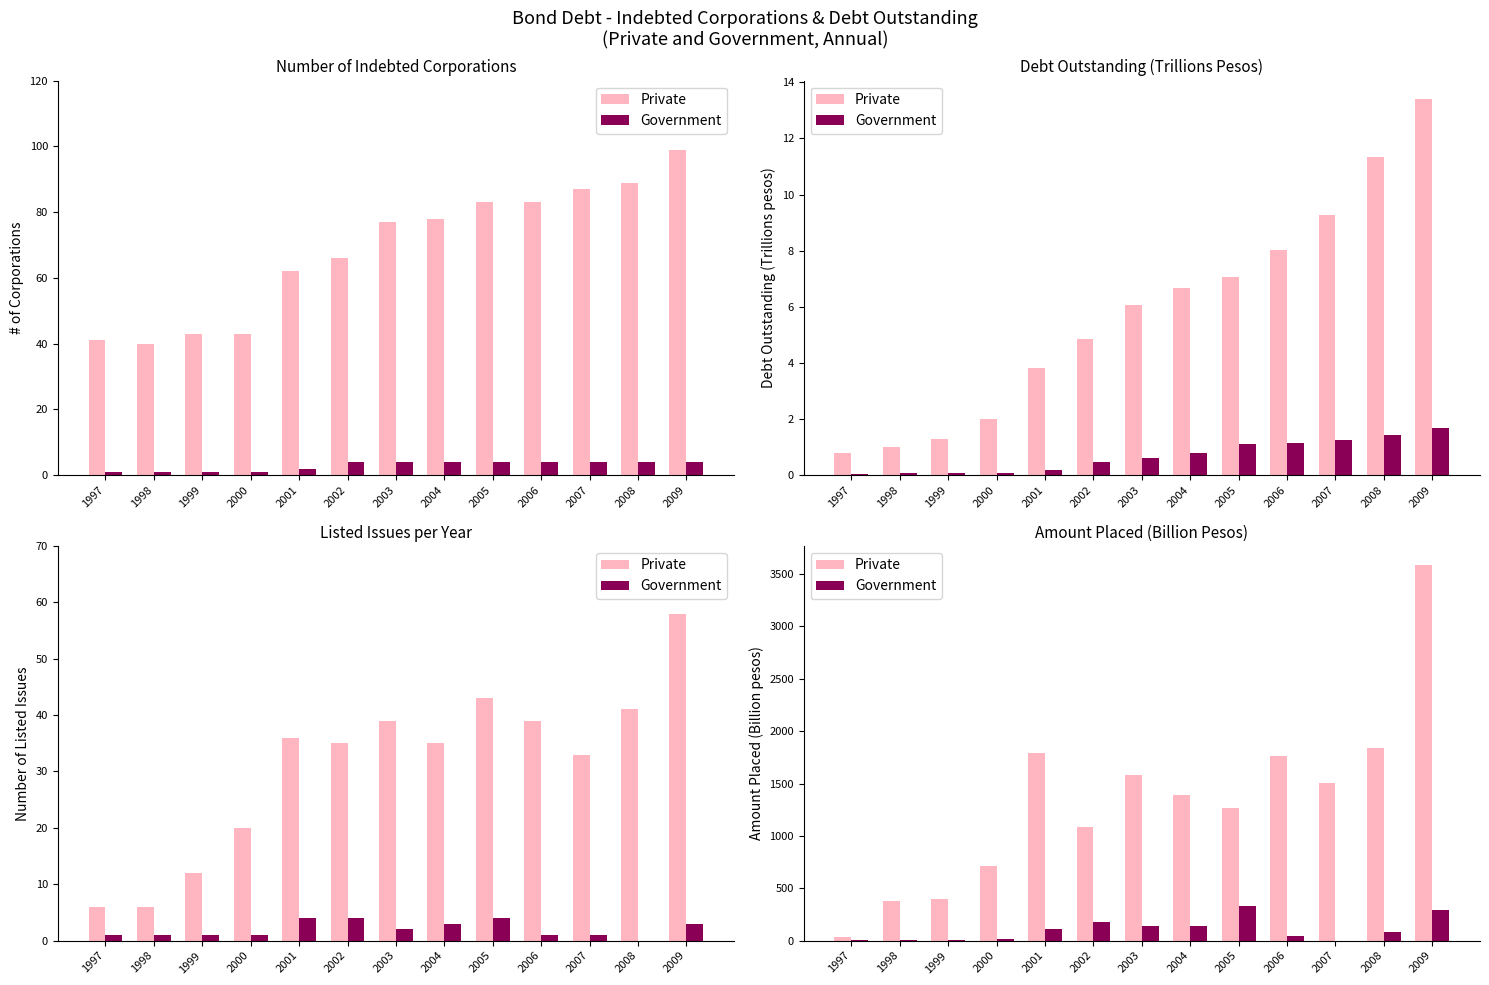

At which category does the chart reach its minimum across all series?

2007